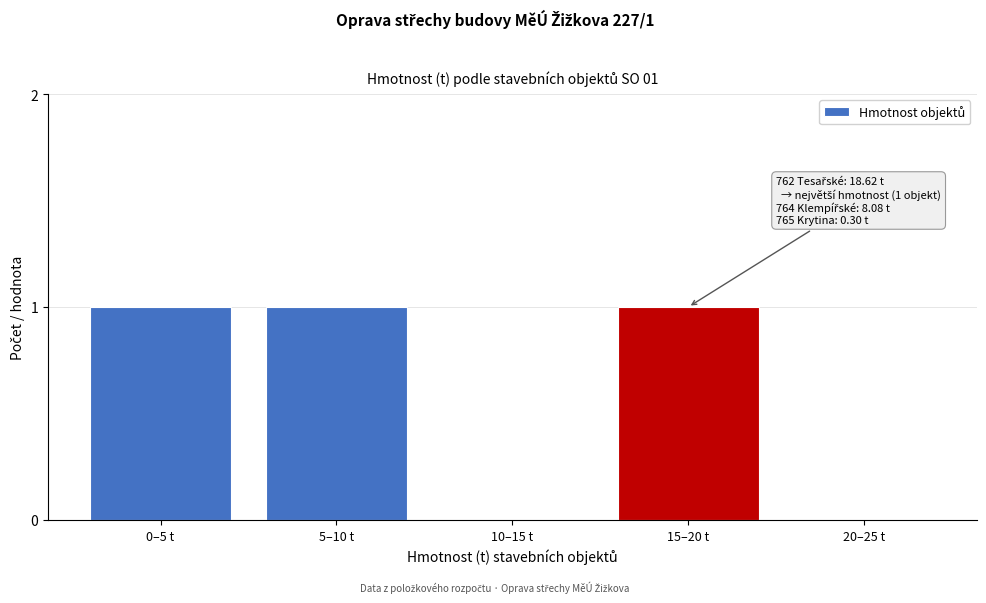

Reading right to left, what are all the values shown in this chart?

20–25 t=0	15–20 t=1	10–15 t=0	5–10 t=1	0–5 t=1